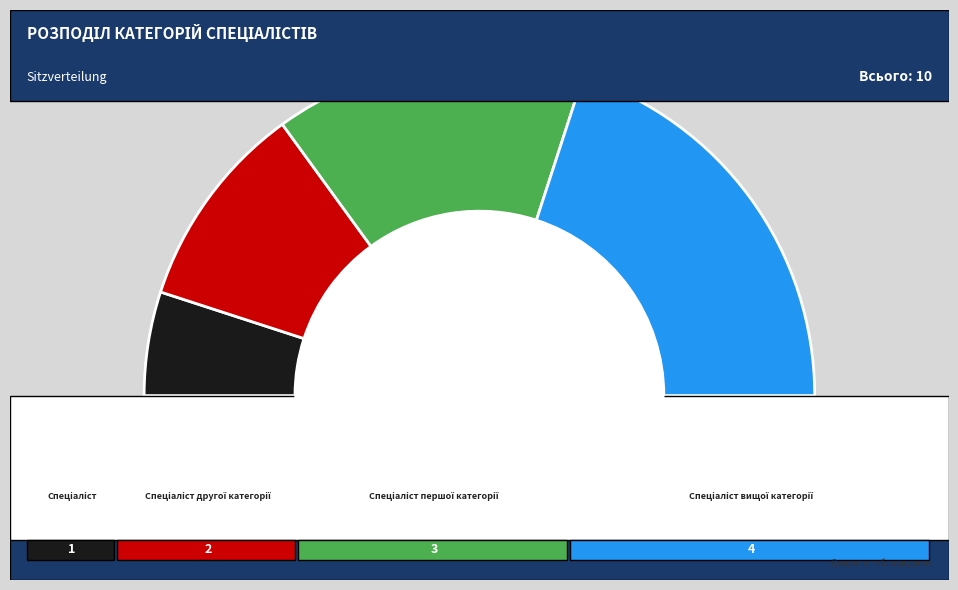

Is there a majority slice in this chart?

No